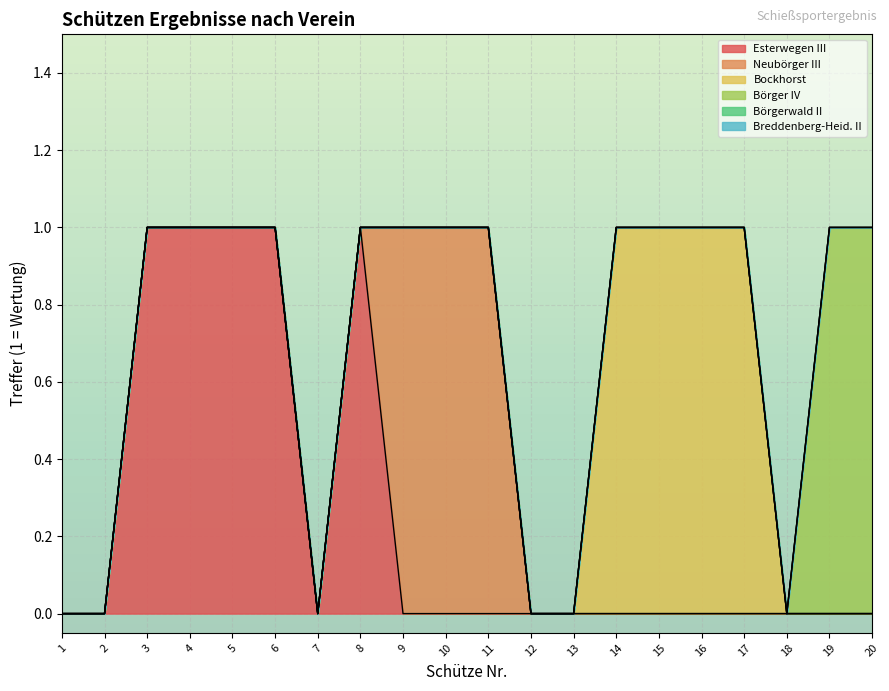

The Esterwegen III series shows 0 at 14. True or false?

False